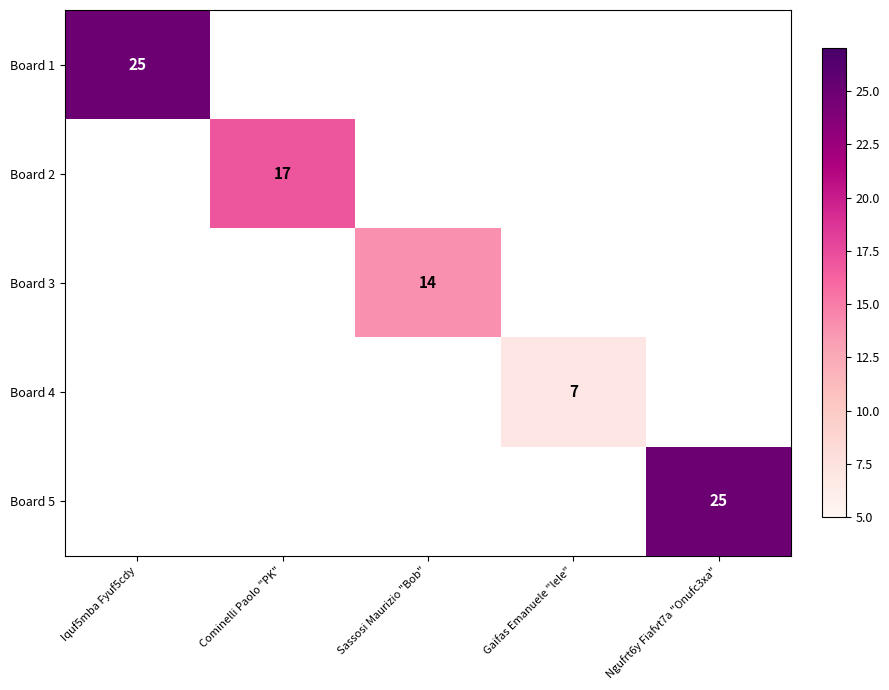

Is it true that Board 4 equals 12 at Gaifas Emanuele "lele"?

False